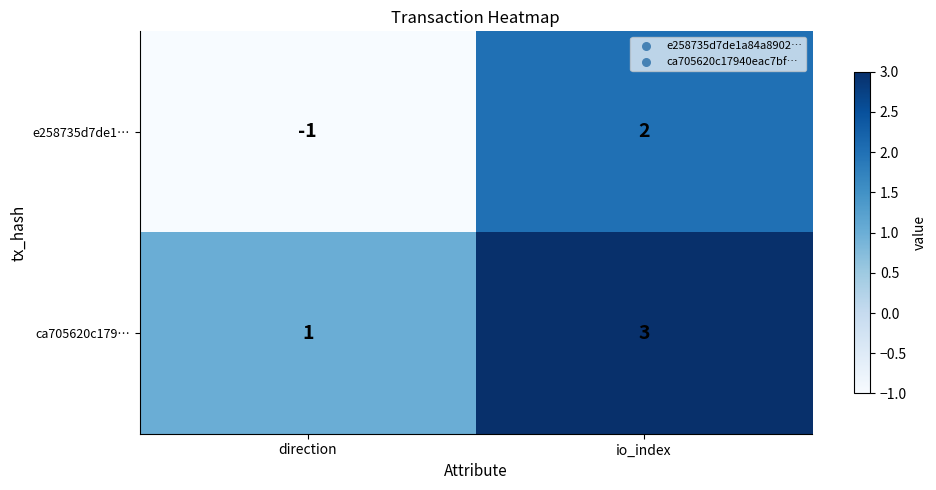

Reading left to right, what are all the values shown in this chart?

e258735d7de1…: -1	2
ca705620c179…: 1	3